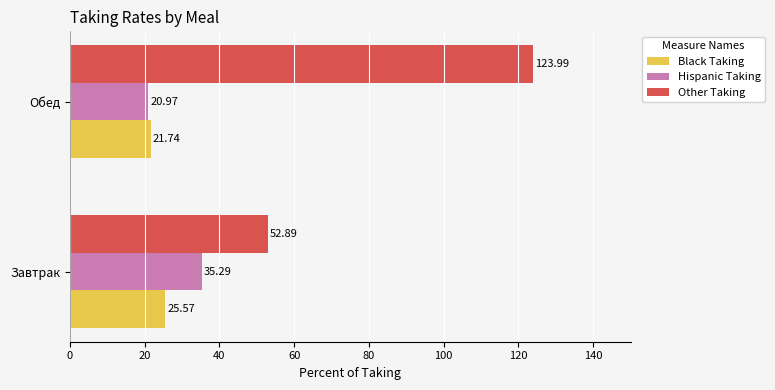

What is the sum of all Other Taking values?

176.9